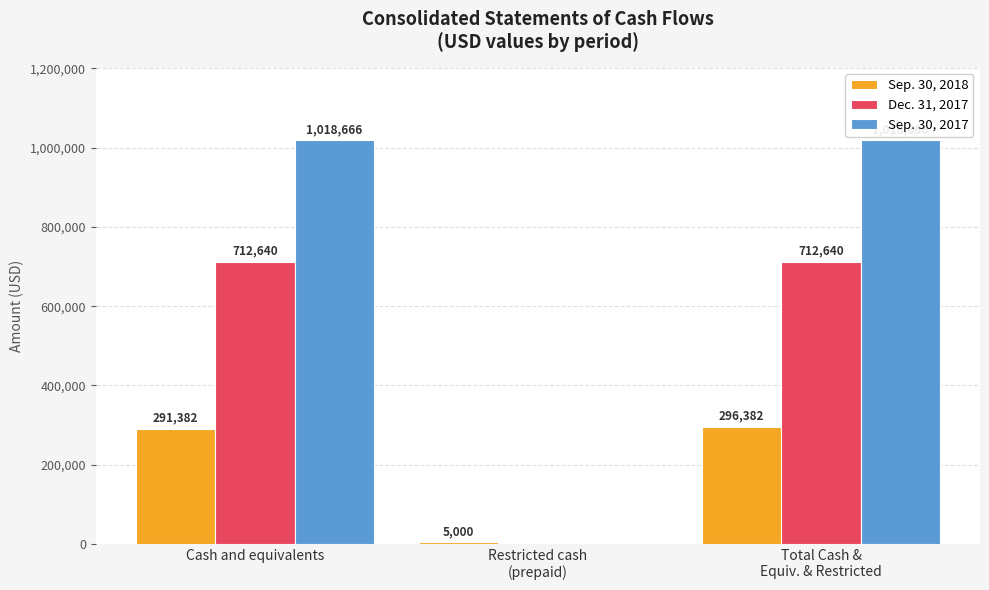

Read the Dec. 31, 2017 value at Cash and equivalents, to the nearest 100.

712600